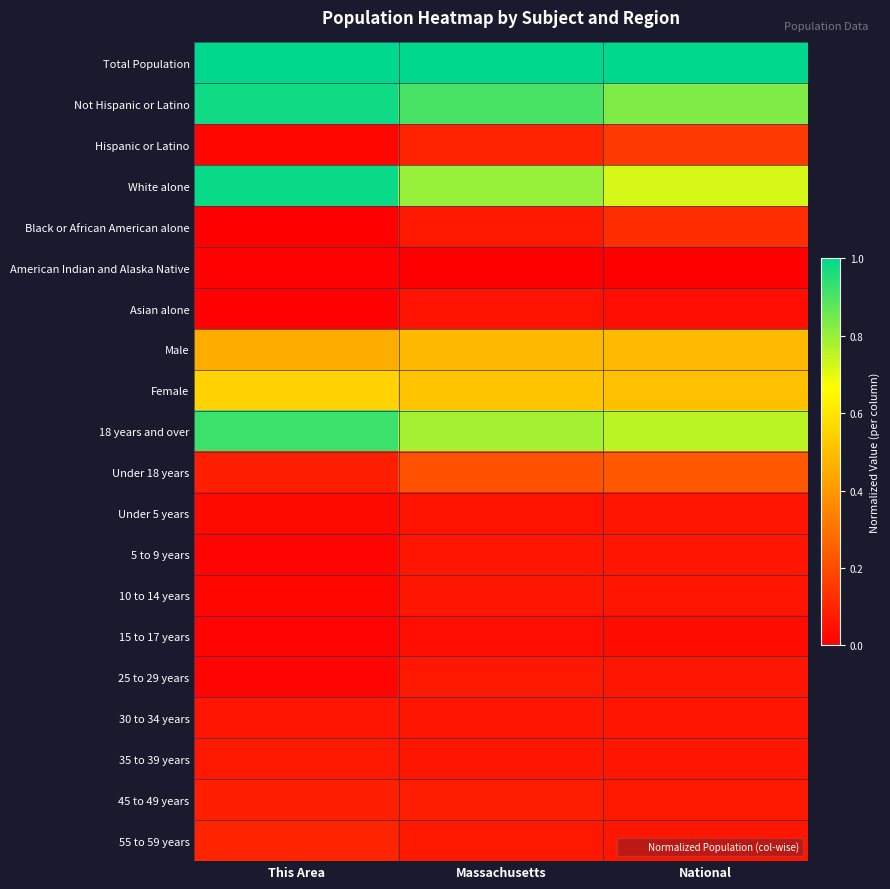

At how many categories does at least one series exceed 0?

3